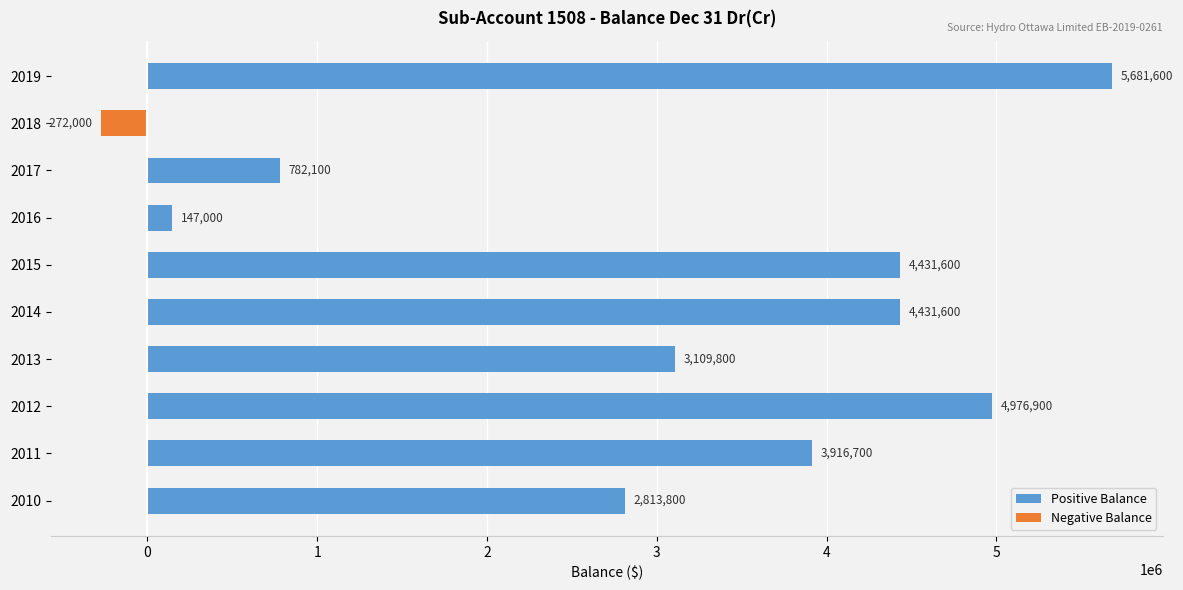

What is the sum of all Negative Balance values?

-272000